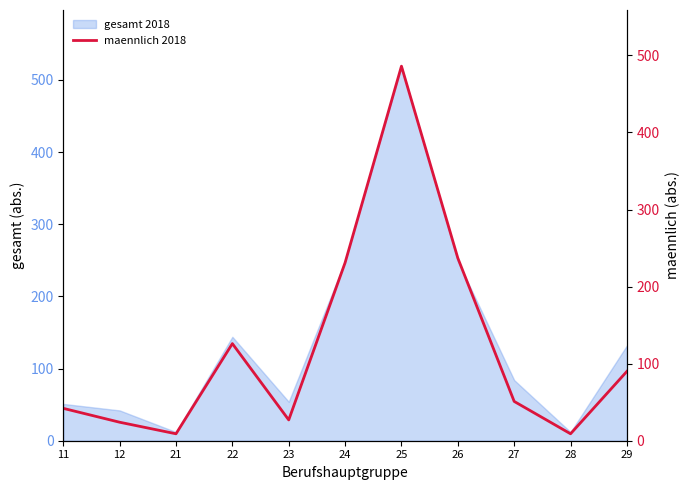

Reading left to right, what are all the values shown in this chart?

11=42	12=24	21=9	22=126	23=27	24=231	25=486	26=237	27=51	28=9	29=90